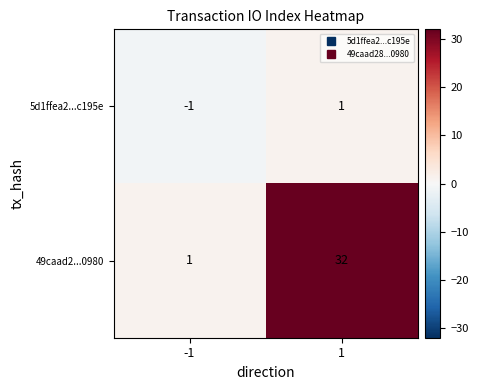

Is it true that 49caad2...0980 equals 1 at -1?

True